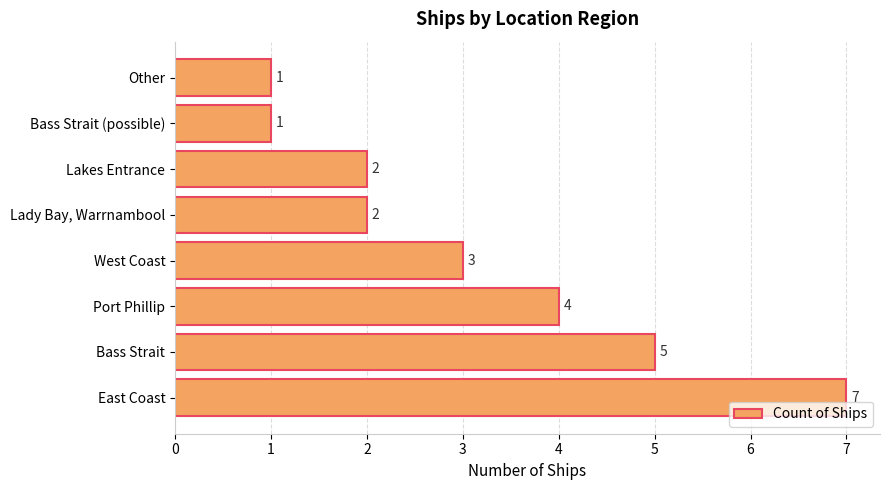

Reading top to bottom, what are all the values shown in this chart?

1	1	2	2	3	4	5	7